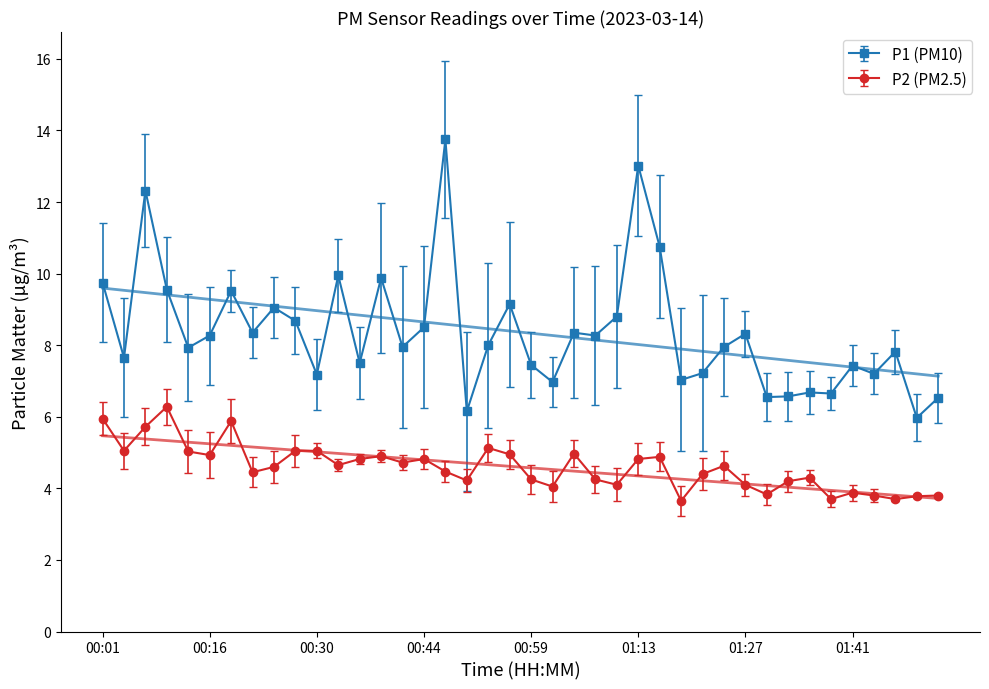

List the labels in order of P1 value, largest first.

00:46, 01:13, 00:06, 01:15, 00:33, 00:39, 00:01, 00:10, 00:19, 00:57, 00:25, 01:10, 00:27, 00:44, 00:22, 01:05, 01:27, 00:16, 01:07, 00:51, 00:41, 01:24, 00:13, 01:50, 00:03, 00:36, 00:59, 01:41, 01:21, 01:47, 00:30, 01:18, 01:02, 01:35, 01:39, 01:33, 01:30, 01:56, 00:49, 01:53